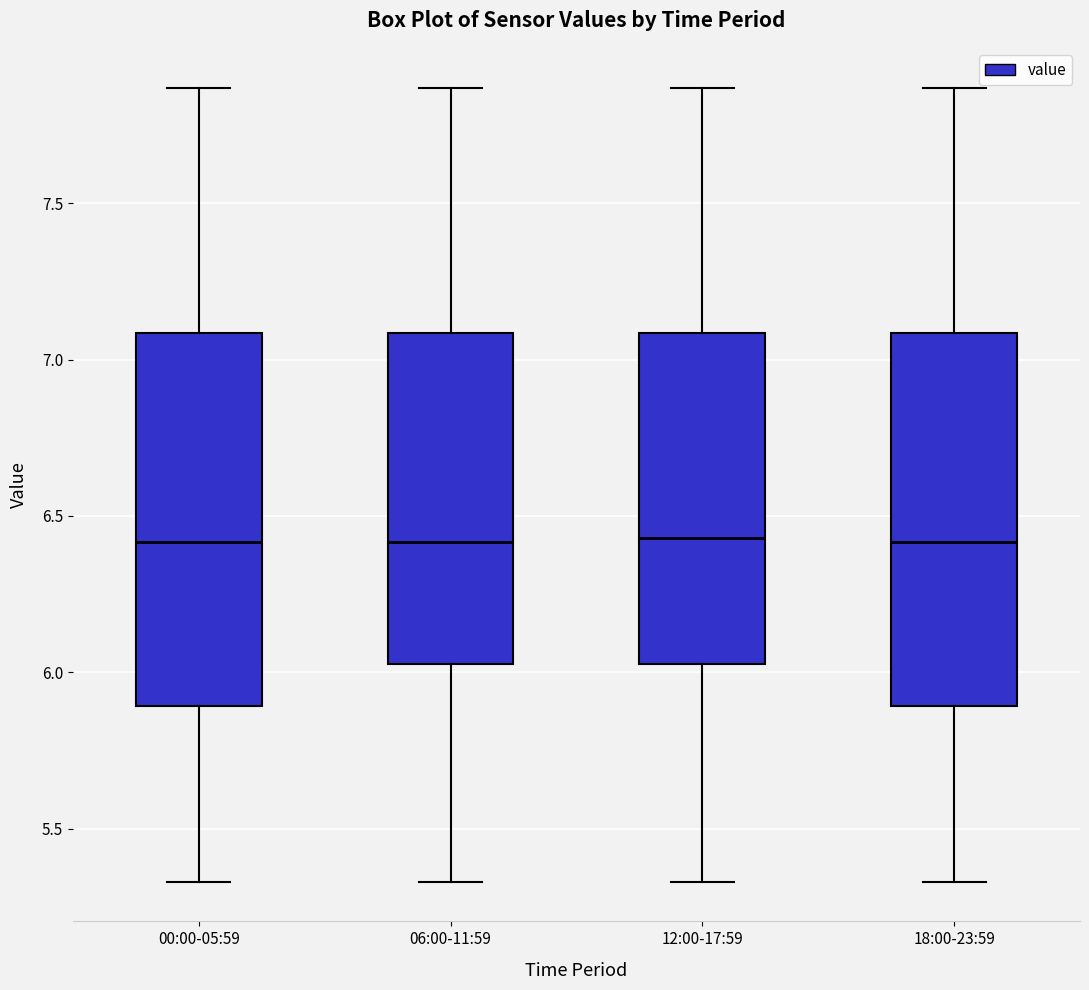

Where is the upper edge of the box for 06:00-11:59 on the y-axis? The values are not printed on the chart, so give them approximately, as read against the axis.

7.10